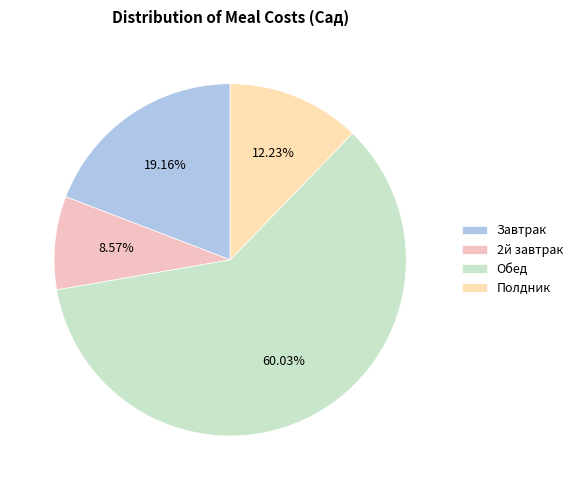

How many segments does this pie chart have?

4